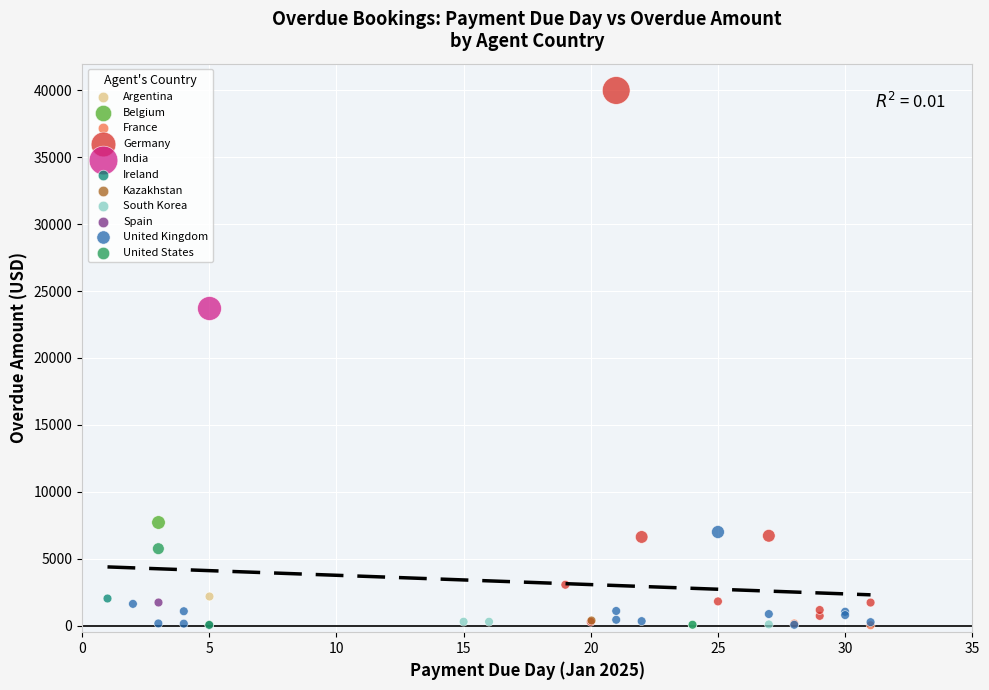

What are all the series names shown in the legend?

Argentina, Belgium, France, Germany, India, Ireland, Kazakhstan, South Korea, Spain, United Kingdom, United States